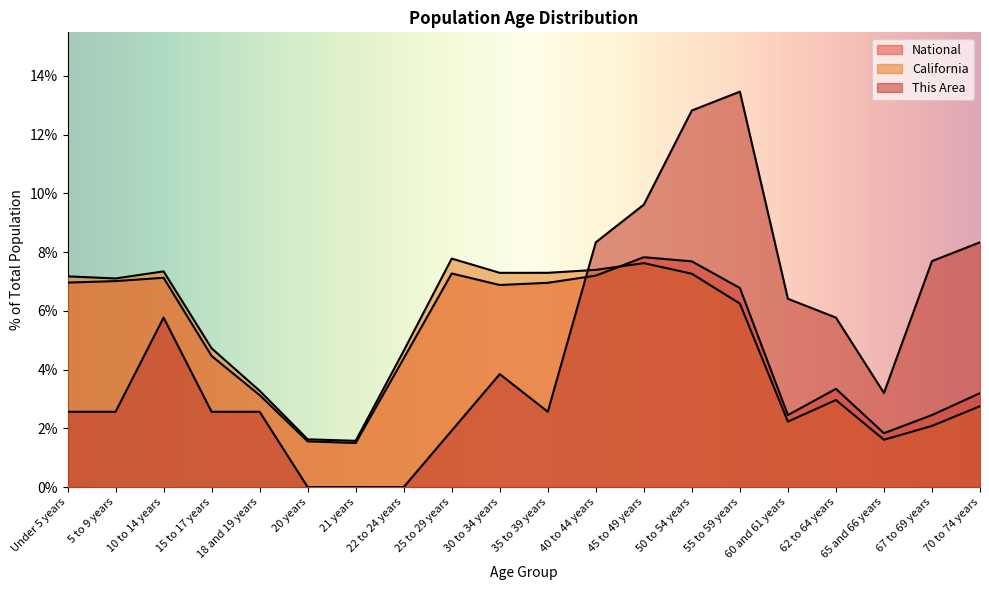

At which label does California first exceed 6?

Under 5 years